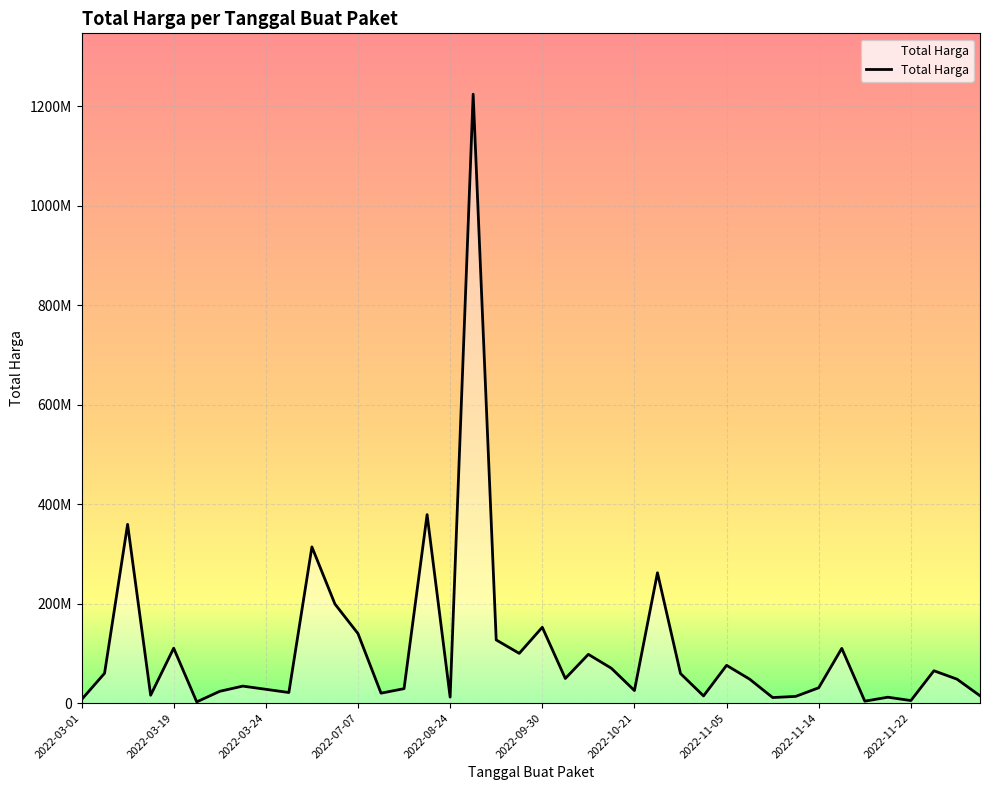

At which label is the value closest to 613538875?

15